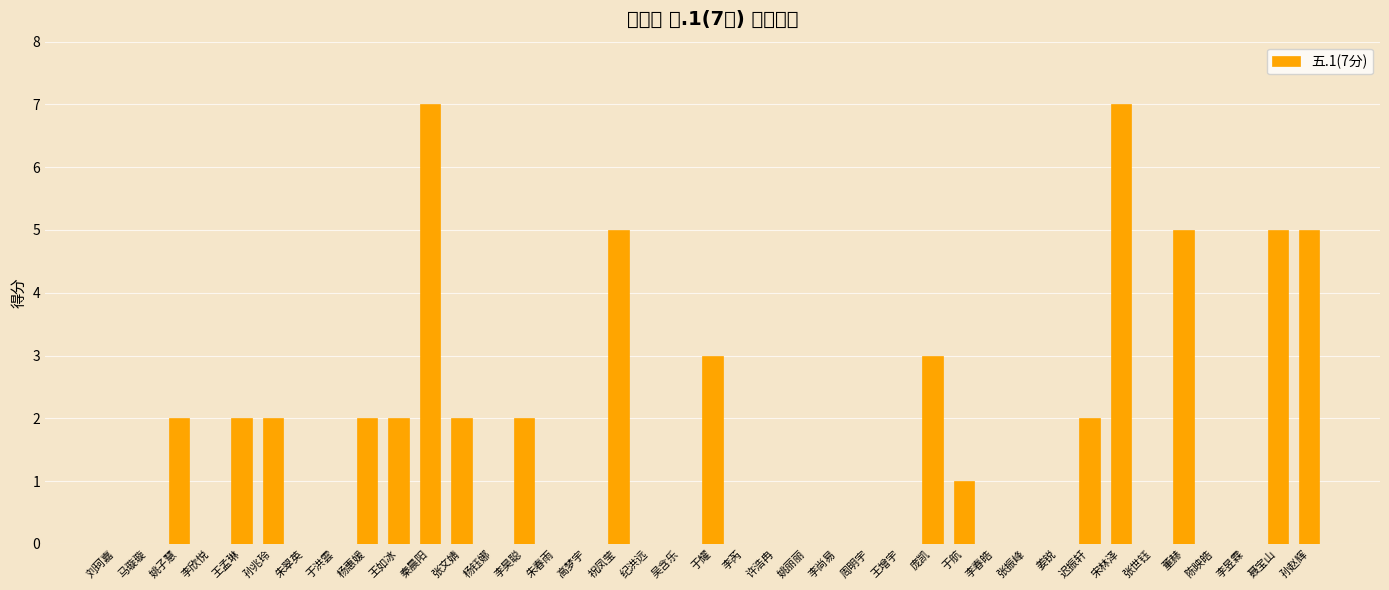

Is it true that the value at 于洪雲 is 3?

False